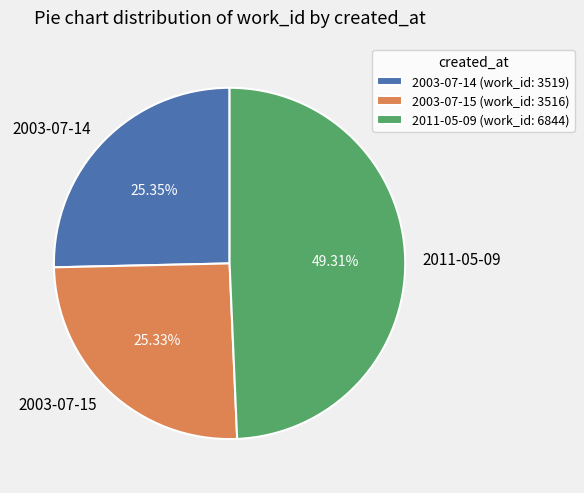

How many segments does this pie chart have?

3